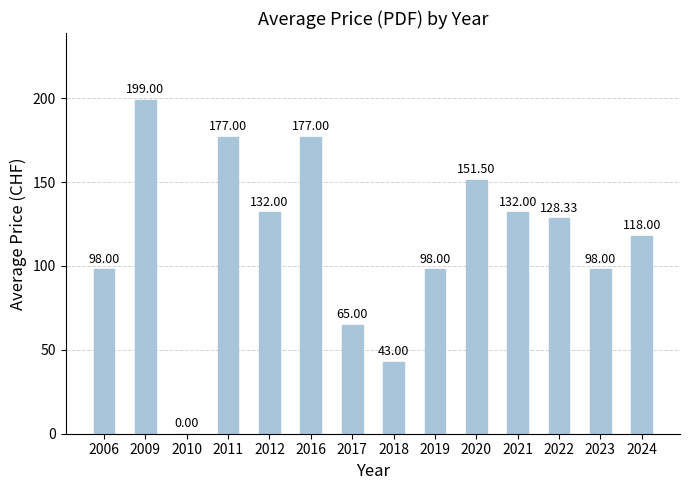

Approximately how many times larger is the value at 2009 compared to 2021?

1.5